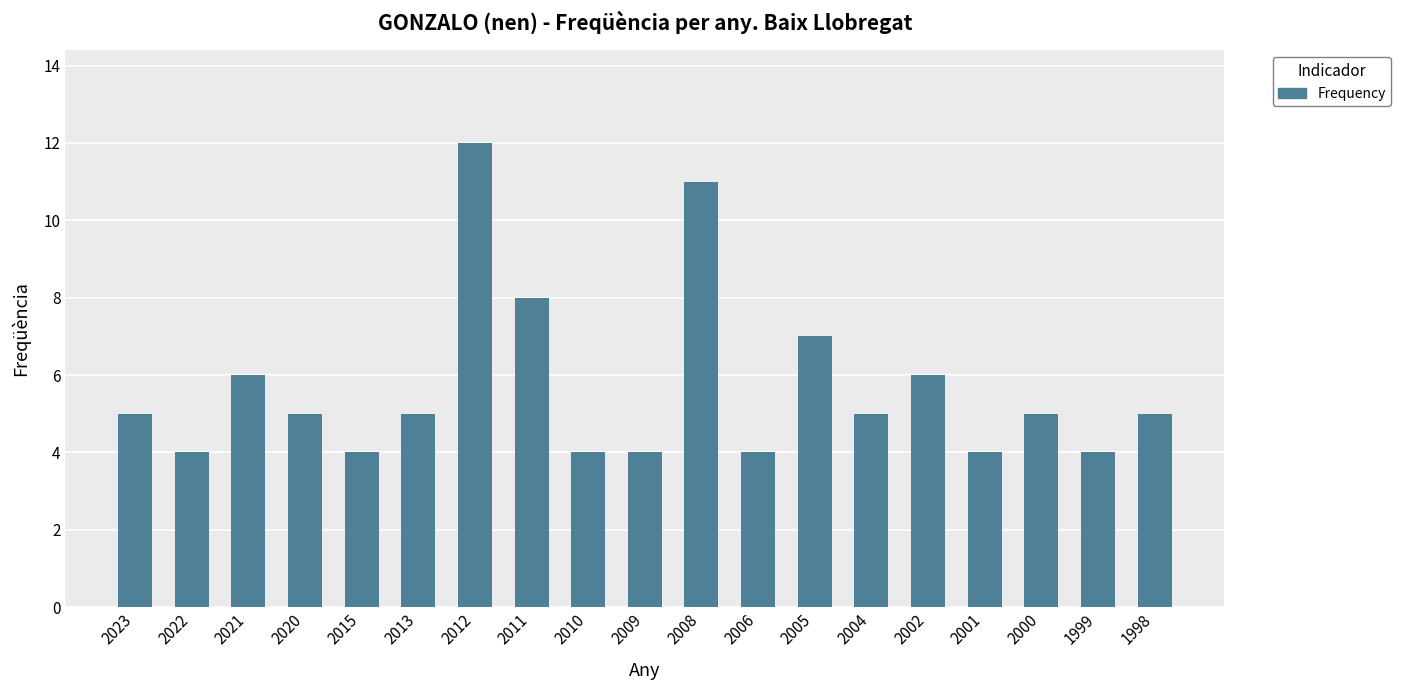

What is the ratio of the value at 2010 to the value at 2021?

0.7